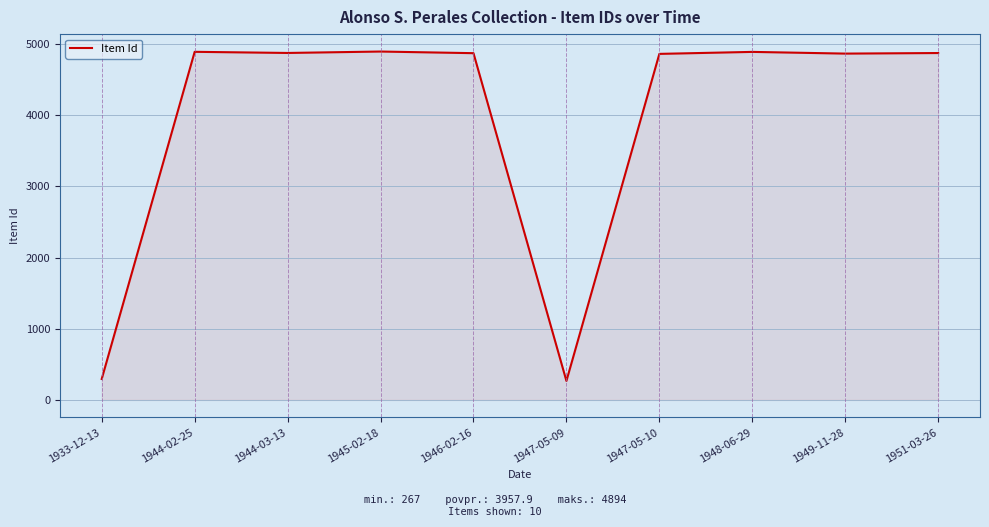

What is the difference between the values at 1951-03-26 and 1947-05-09?

4606